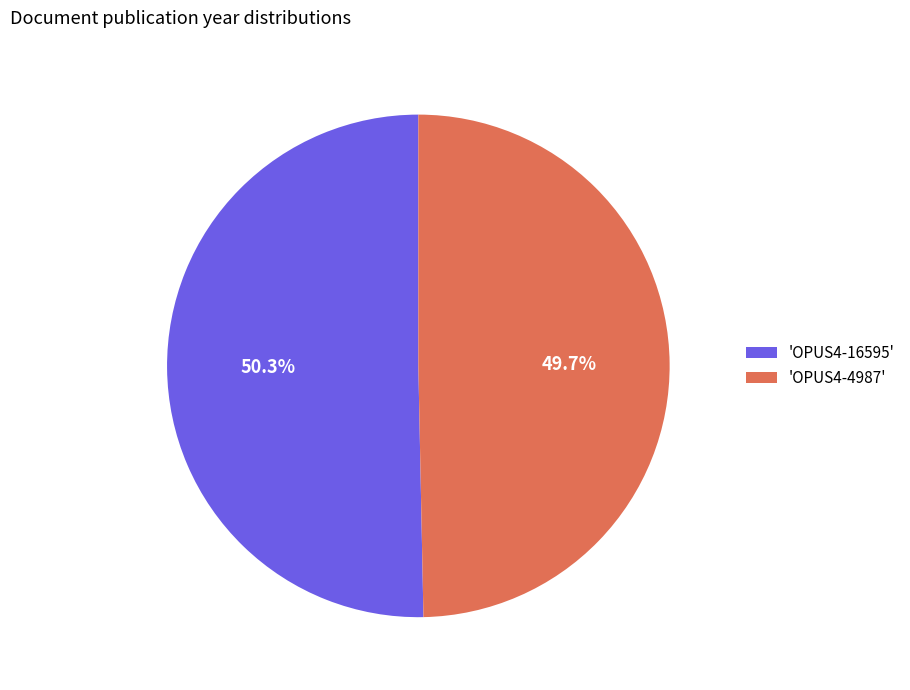

What percentage do 'OPUS4-16595' and 'OPUS4-4987' together represent?

100.0%